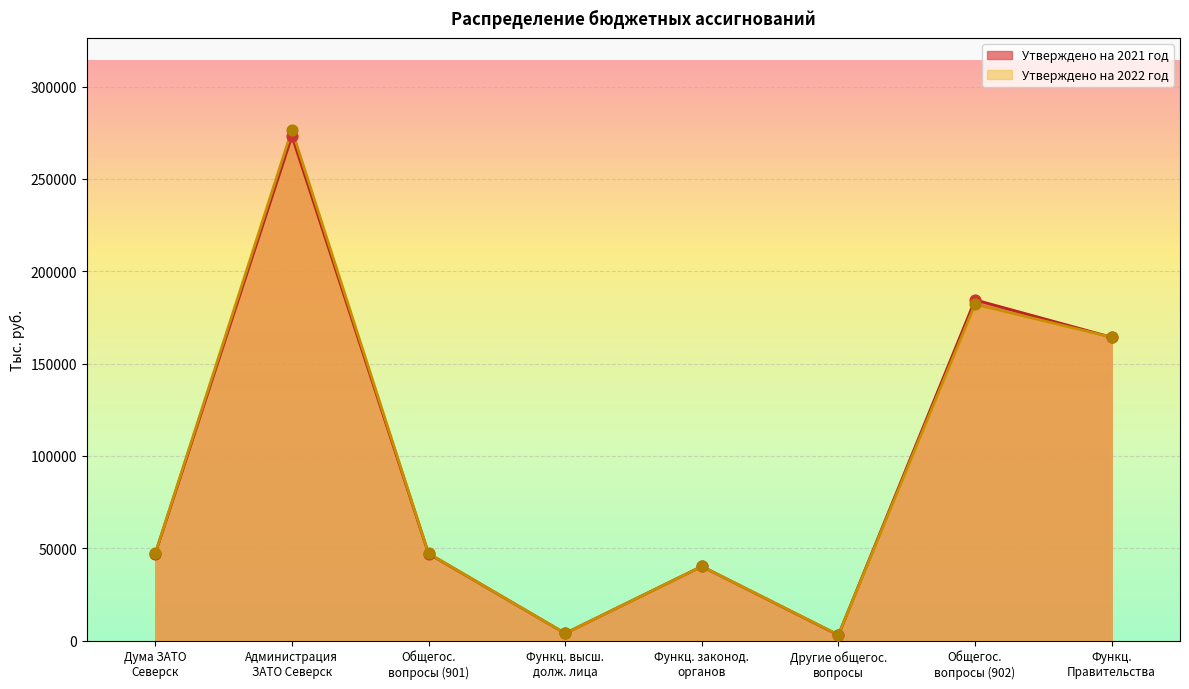

Which series has the largest total across all categories?

Утверждено на 2021 год